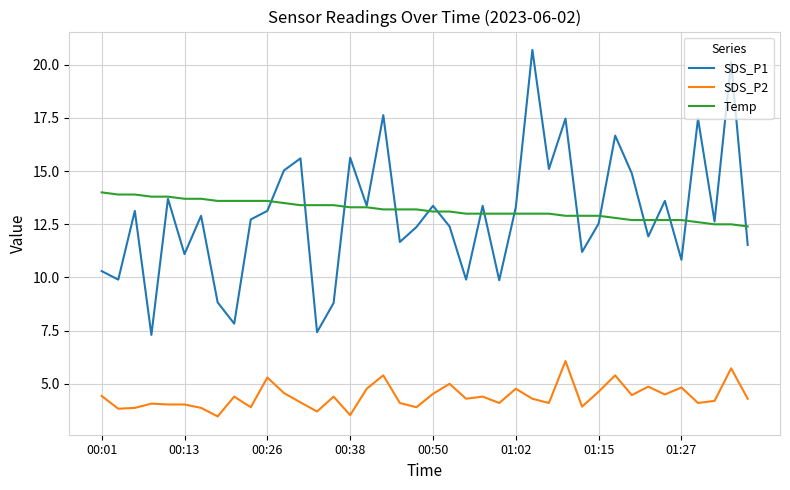

What are all the series names shown in the legend?

SDS_P1, SDS_P2, Temp